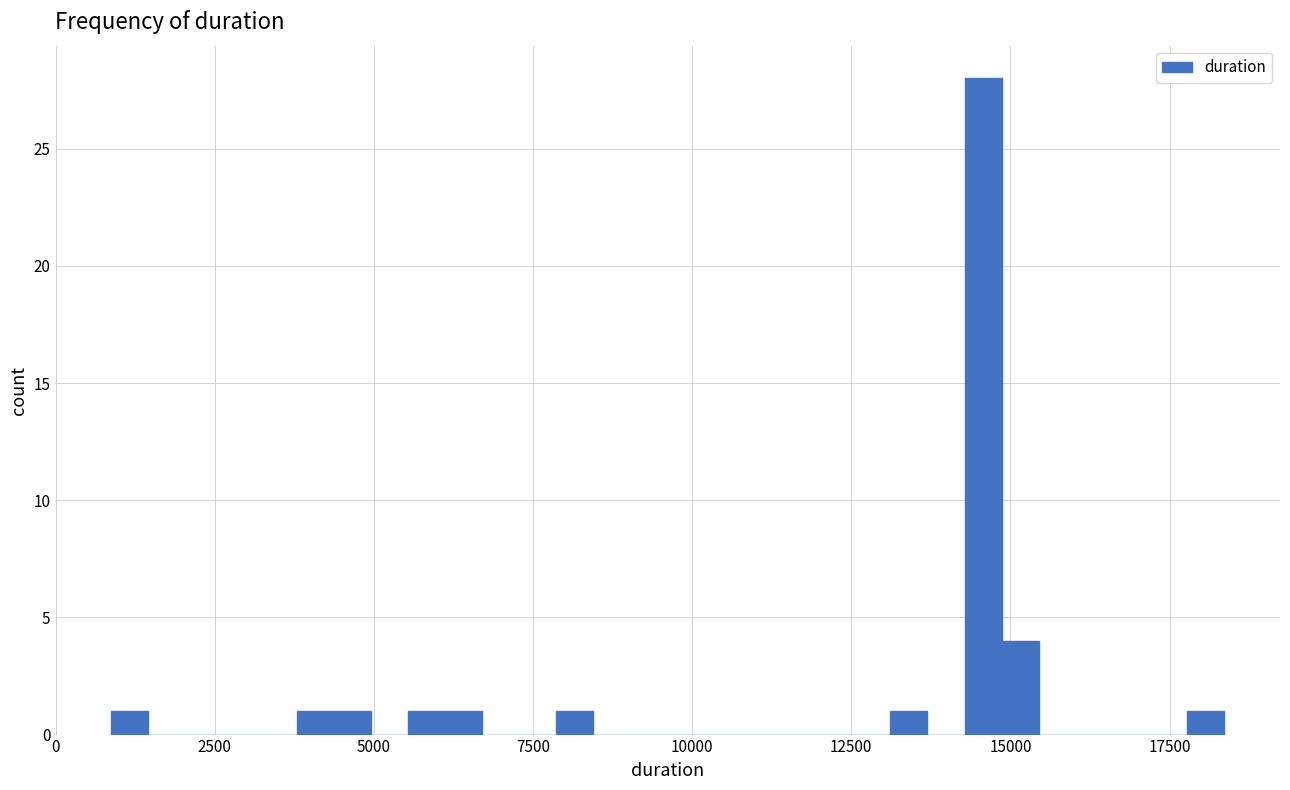

Around what value on the x-axis is the tallest bar? Give the approximate position of its centre, as read against the axis.

14500